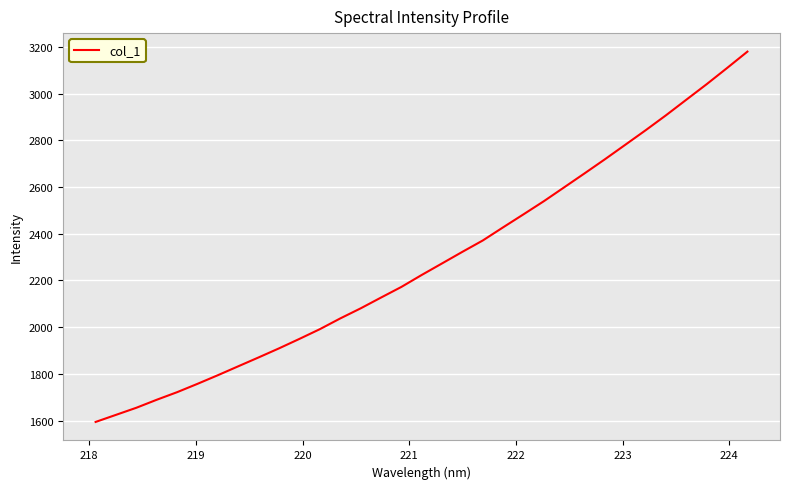

Count the number of data series in this chart.

1